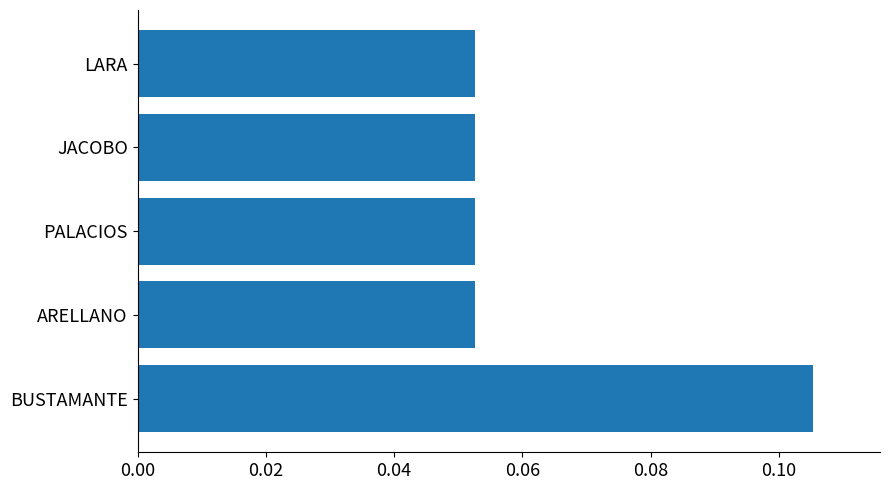

How many values are between 0 and 1?

5